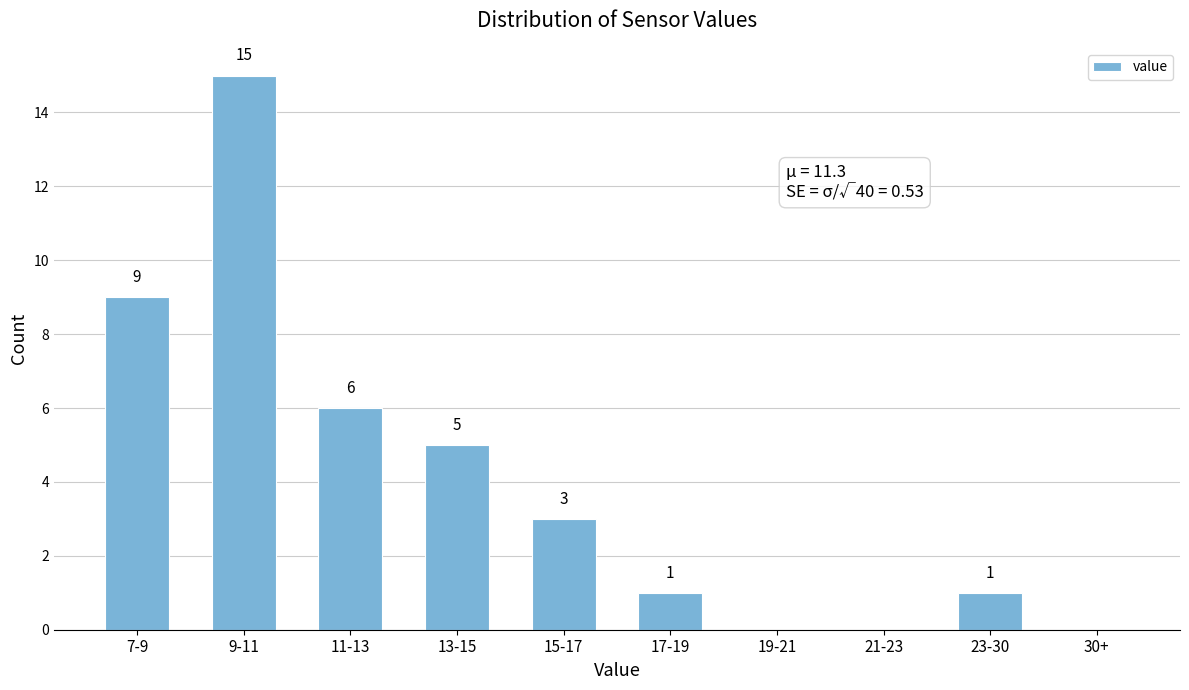

Reading left to right, list all the values displayed in this chart.

7-9=9	9-11=15	11-13=6	13-15=5	15-17=3	17-19=1	19-21=0	21-23=0	23-30=1	30+=0